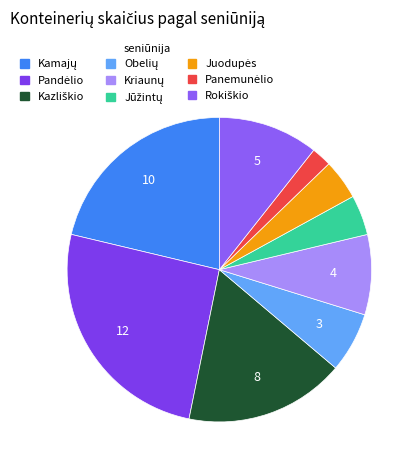

What is the smallest slice in the pie chart?

Panemunėlio